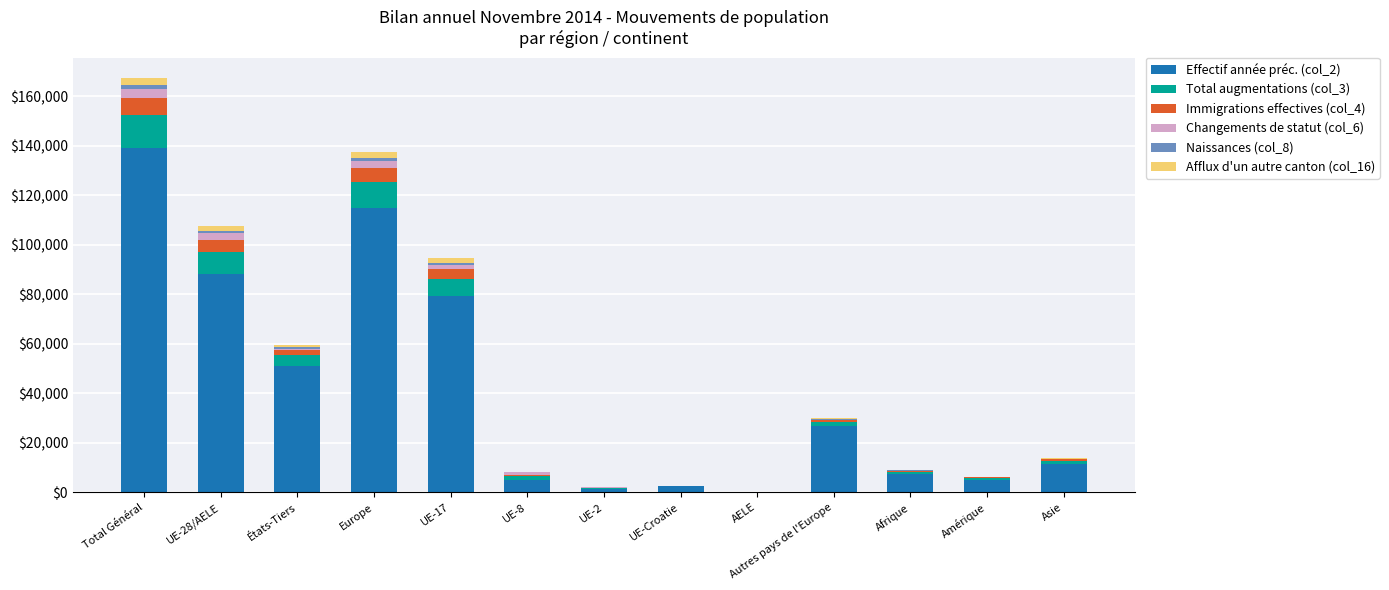

Count the number of categories in the chart.

13